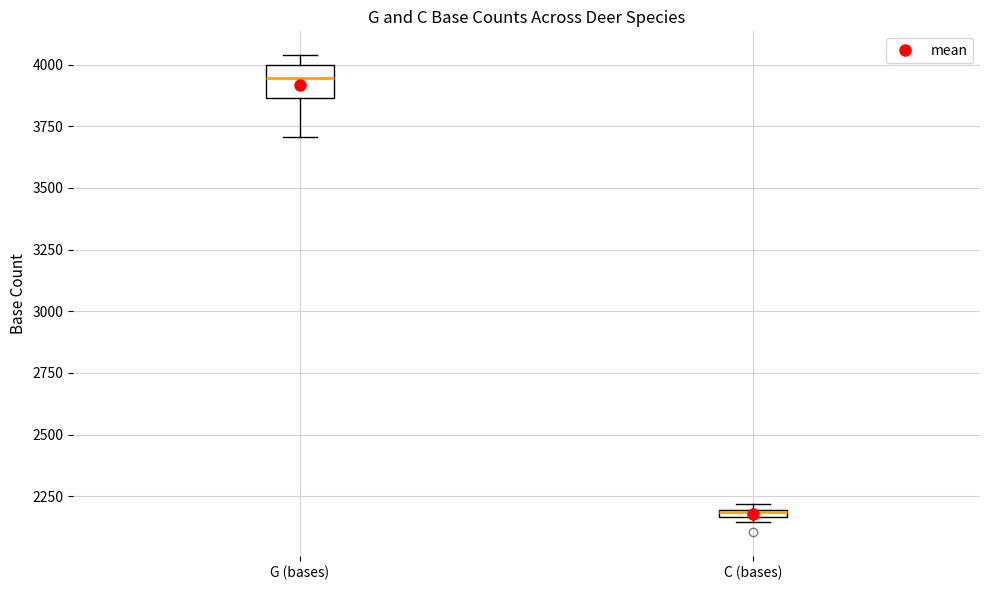

Which box has the highest median line?

G (bases)